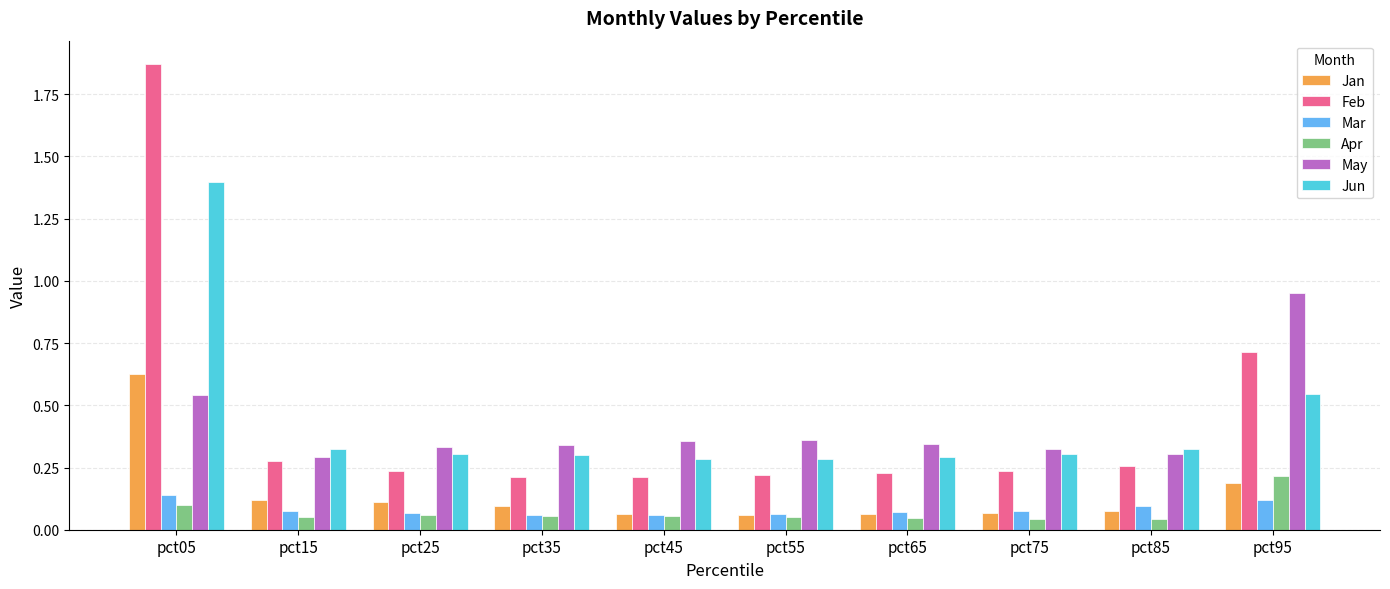

Count the Jan values in the range 0 to 1.

10